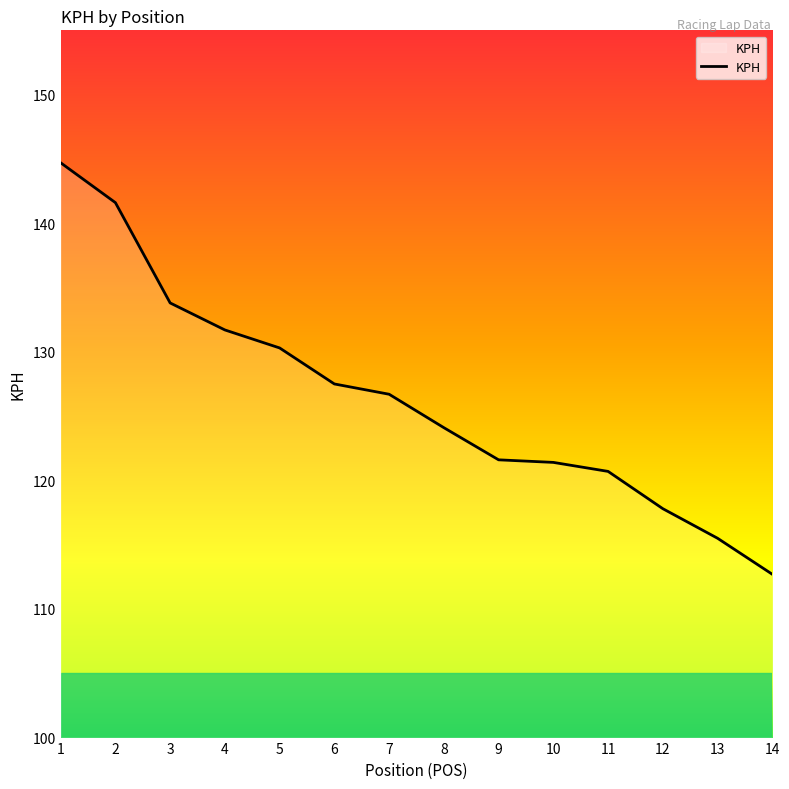

At which category does the chart reach its peak across all series?

1